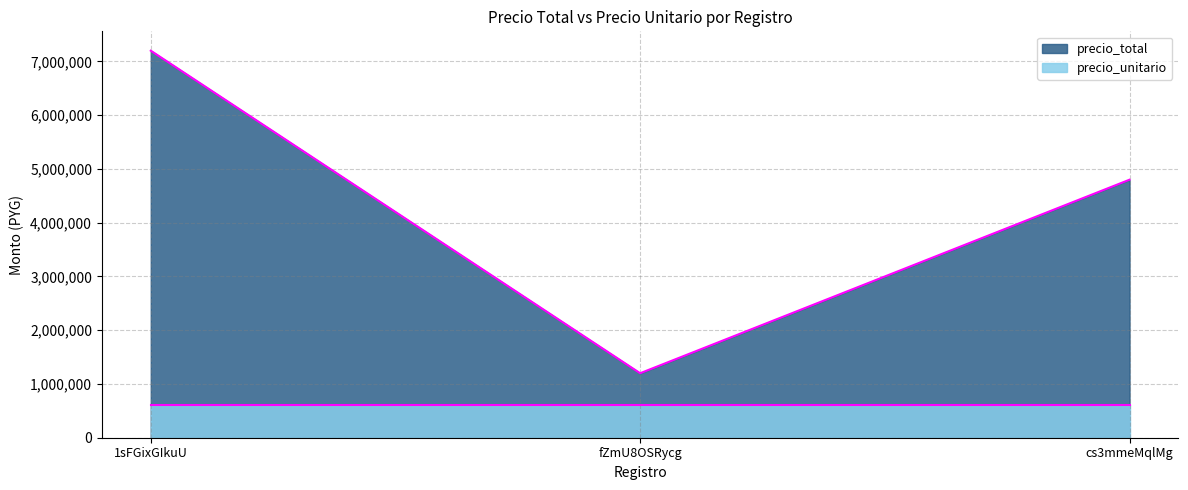

Reading right to left, extract all data points from this chart.

cs3mmeMqlMg=4800000	fZmU8OSRycg=1200000	1sFGixGIkuU=7200000